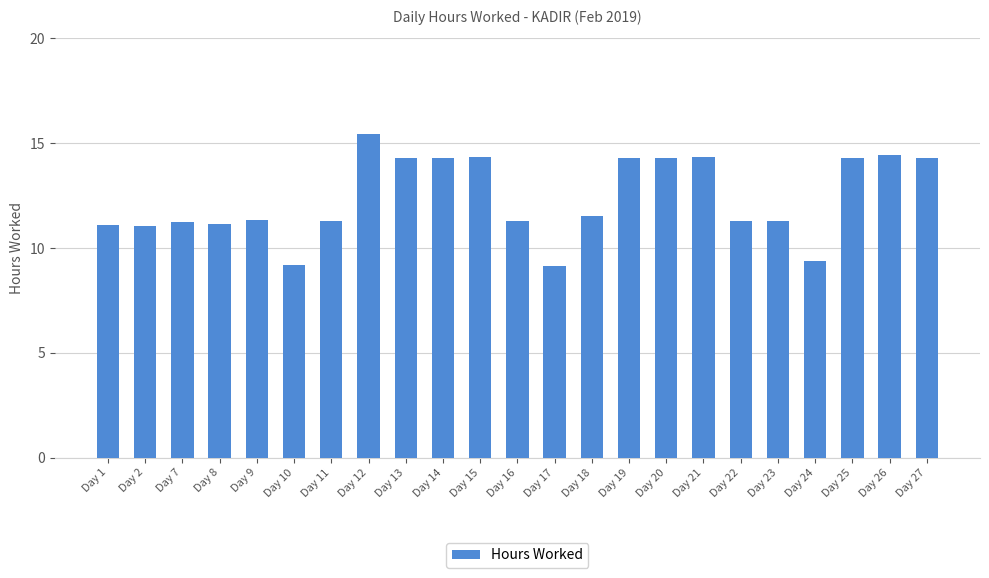

Between Day 17 and Day 22, which is larger?

Day 22